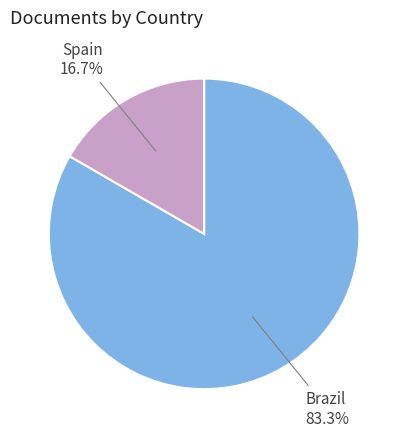

Do Spain and Brazil together represent more than half of the pie?

Yes